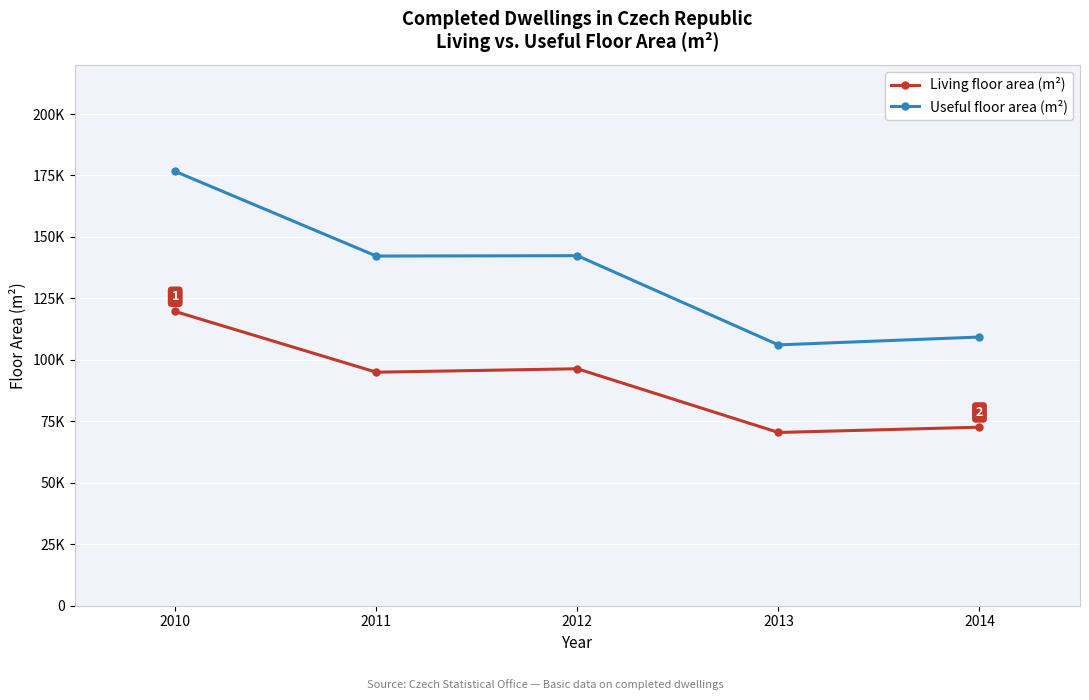

Rank the series at 2011 from highest to lowest value.

Useful floor area (m²), Living floor area (m²)